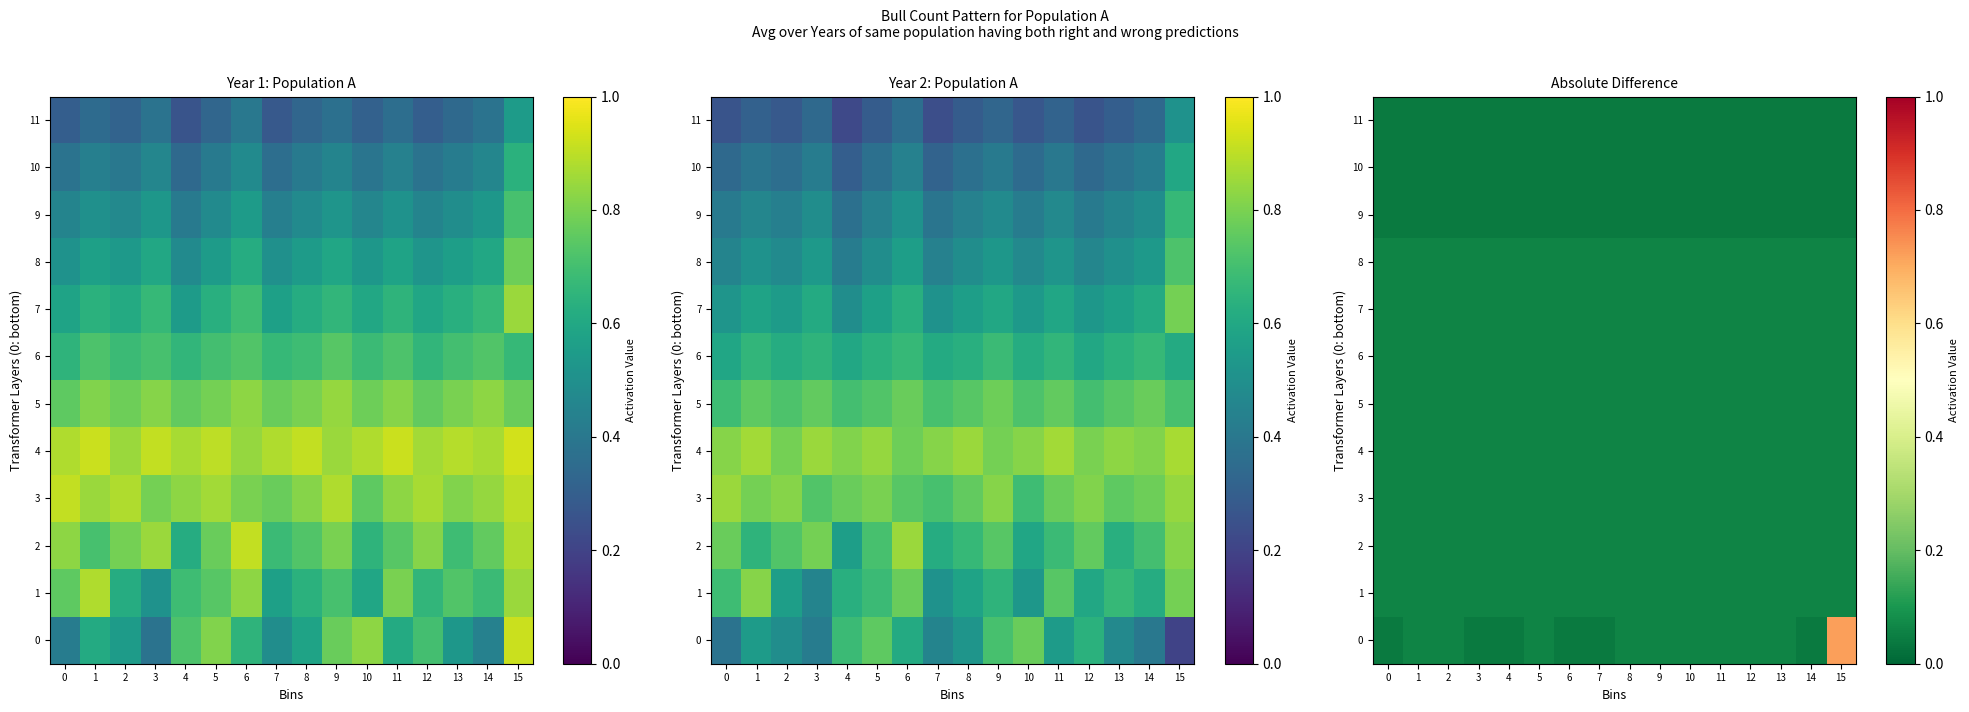

True or false: 1 has a value of 0.0 at 1.

False